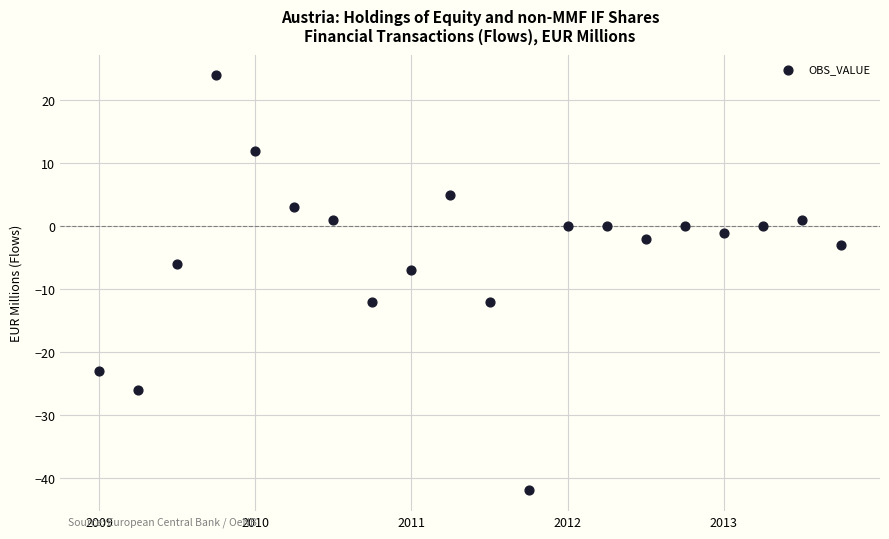

What Y value in the scatter plot is closest to -9?

-7